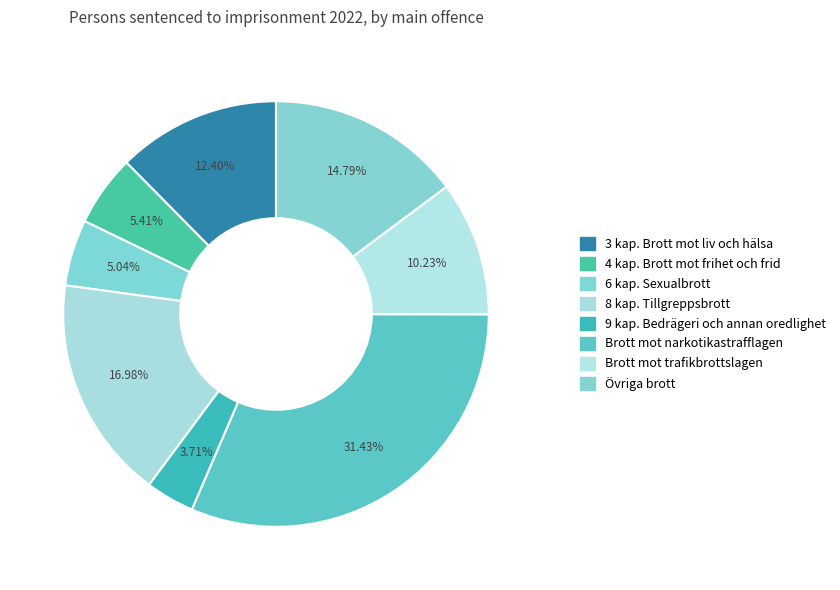

Count the number of slices in the pie.

8